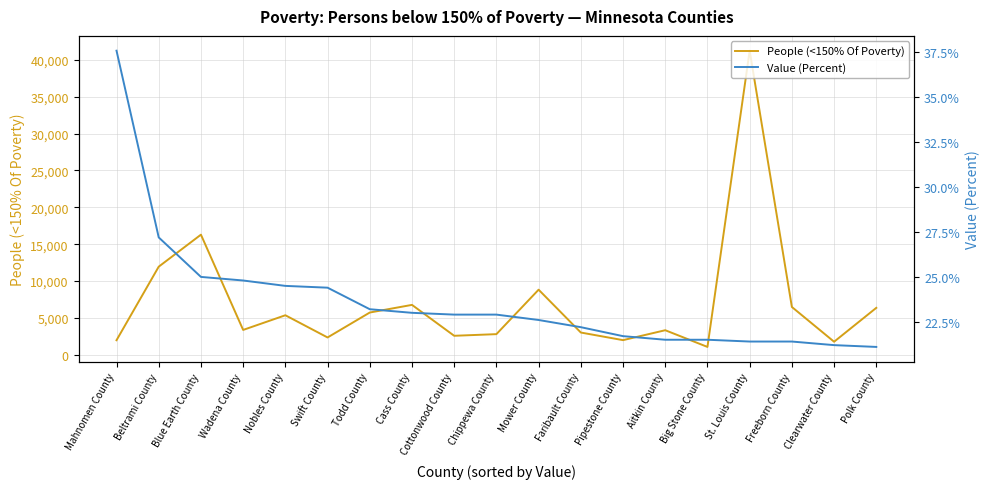

Reading left to right, transcribe all the data shown in this chart.

People (<150% Of Poverty): 1987.0	11956.0	16293.0	3382.0	5371.0	2361.0	5740.0	6776.0	2588.0	2810.0	8836.0	3029.0	1997.0	3342.0	1078.0	41226.0	6492.0	1781.0	6374.0
Value (Percent): 37.6	27.2	25.0	24.8	24.5	24.4	23.2	23.0	22.9	22.9	22.6	22.2	21.7	21.5	21.5	21.4	21.4	21.2	21.1